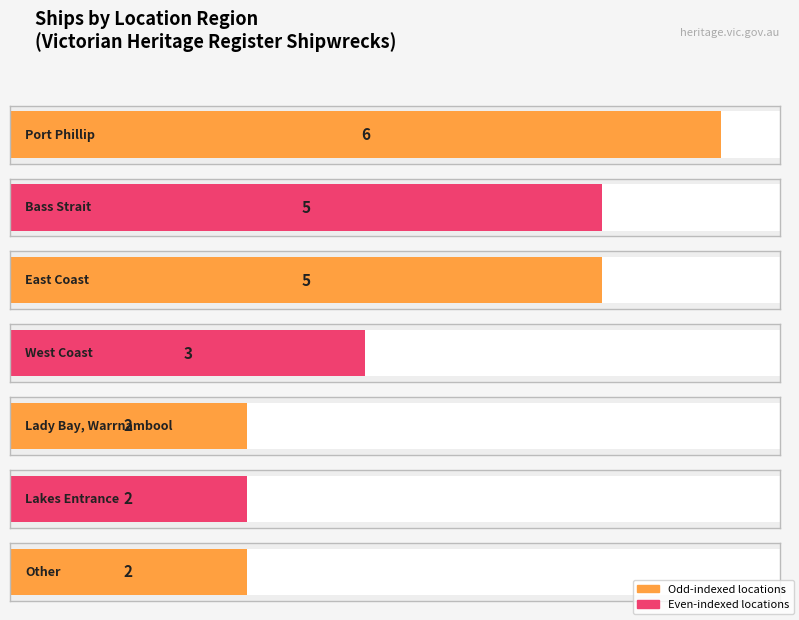

How many values exceed 3?

3